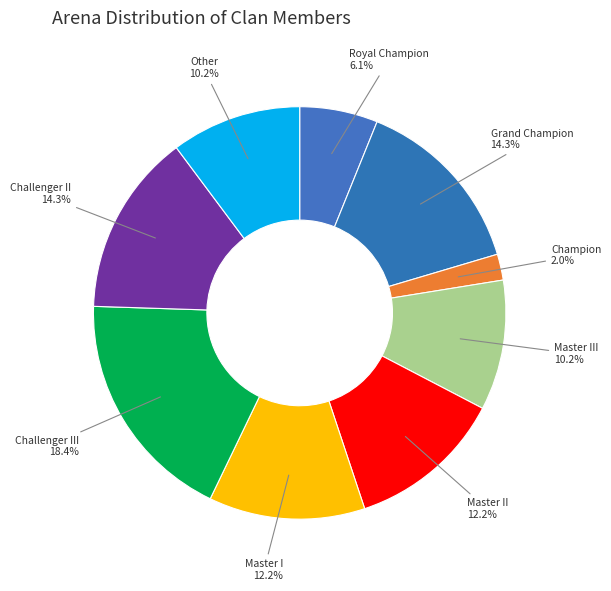

Rank the categories by value from lowest to highest.

Champion, Royal Champion, Master III, Other, Master II, Master I, Grand Champion, Challenger II, Challenger III